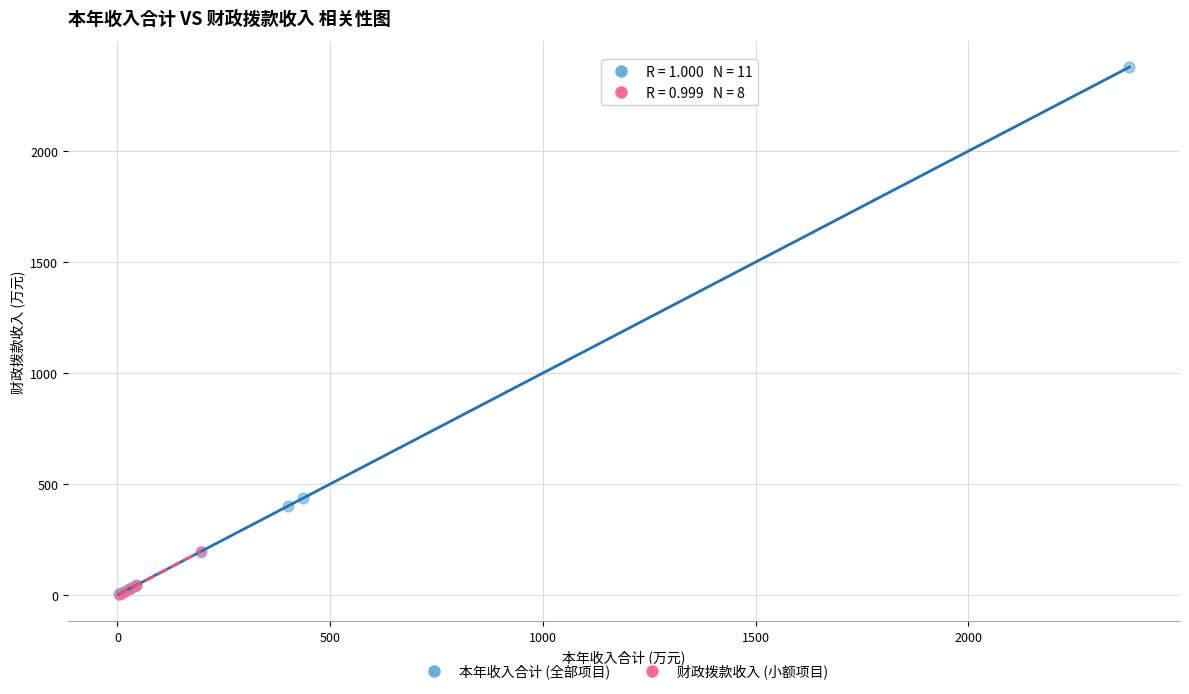

Which series contains the highest Y value?

本年收入合计 (全部项目)